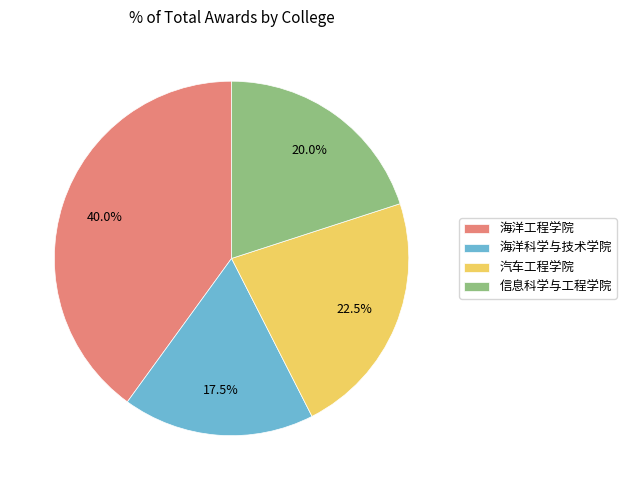

Do 海洋科学与技术学院 and 汽车工程学院 together represent more than half of the pie?

No